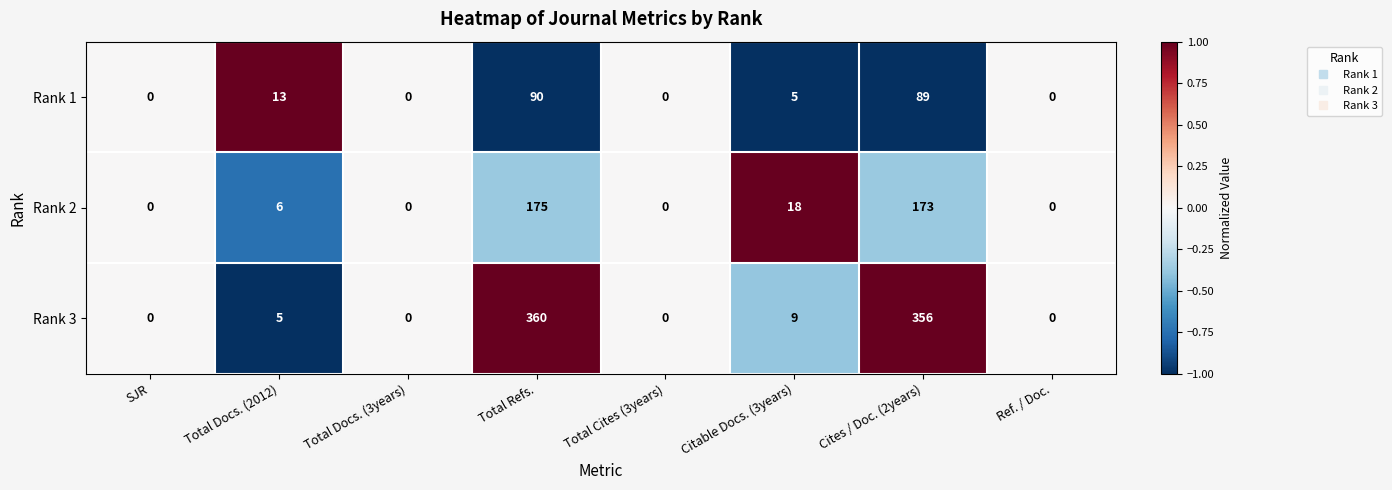

How many data points in Rank 1 are less than 5?

4